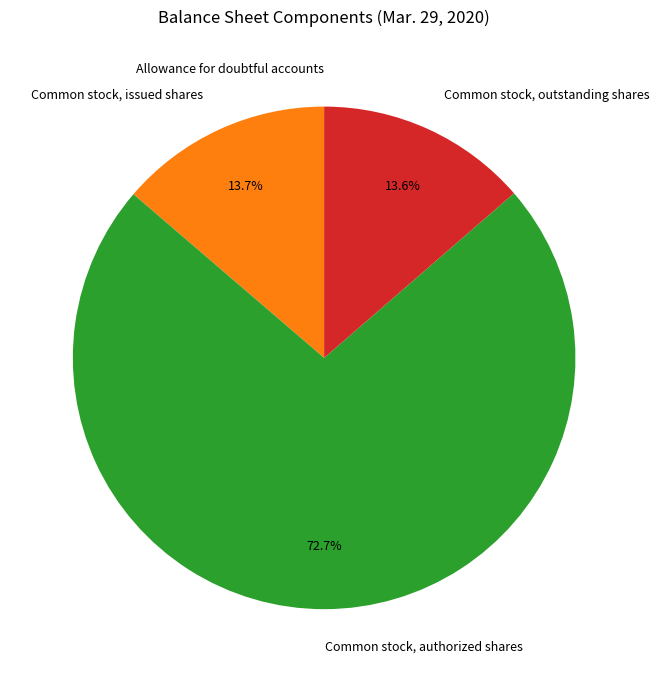

Which has a higher value, Common stock, issued shares or Common stock, authorized shares?

Common stock, authorized shares